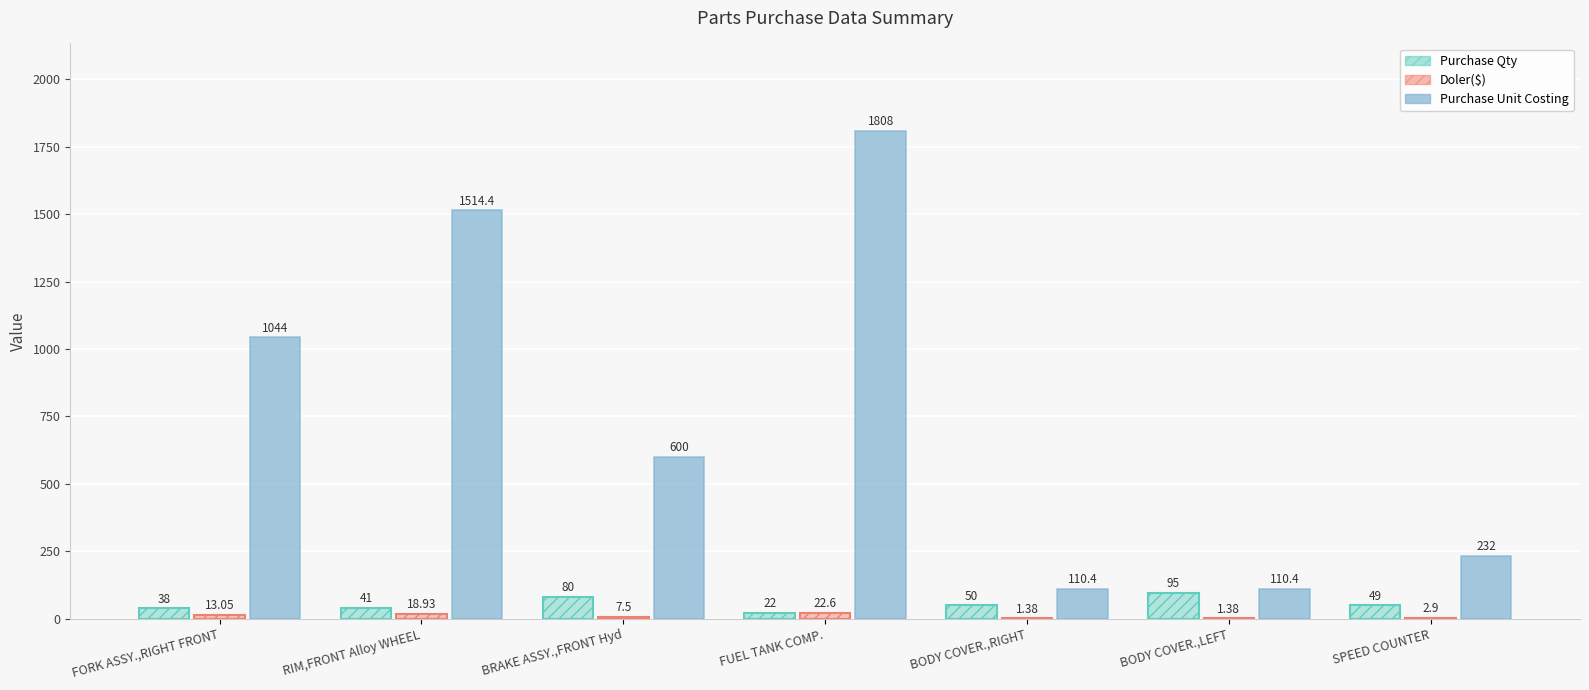

Rank the series by their maximum value, from highest to lowest.

Purchase Unit Costing, Purchase Qty, Doler($)